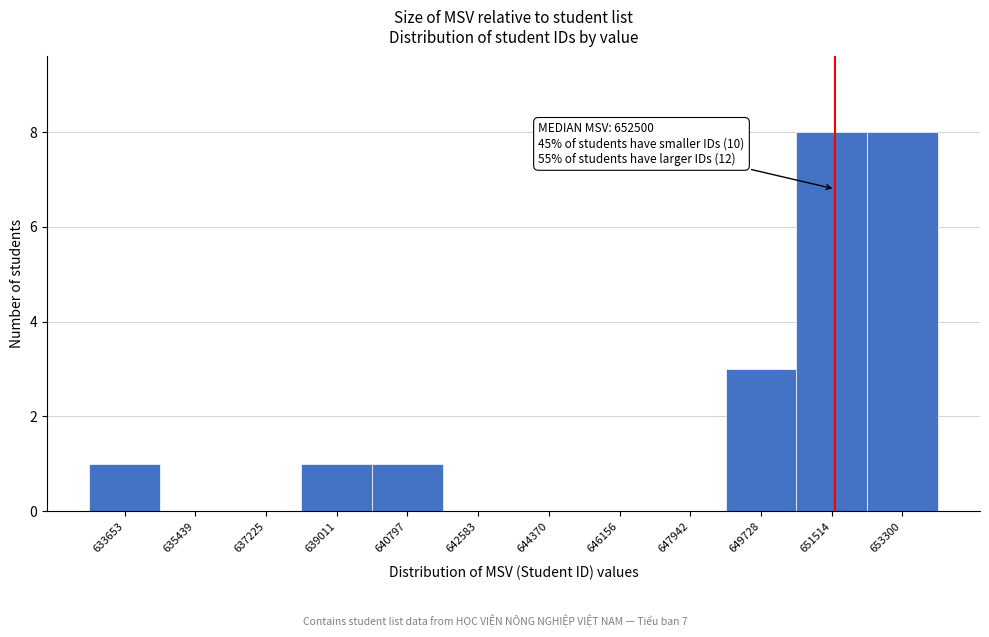

Reading left to right, list all the values displayed in this chart.

633653=1	635439=0	637225=0	639011=1	640797=1	642583=0	644370=0	646156=0	647942=0	649728=3	651514=8	653300=8